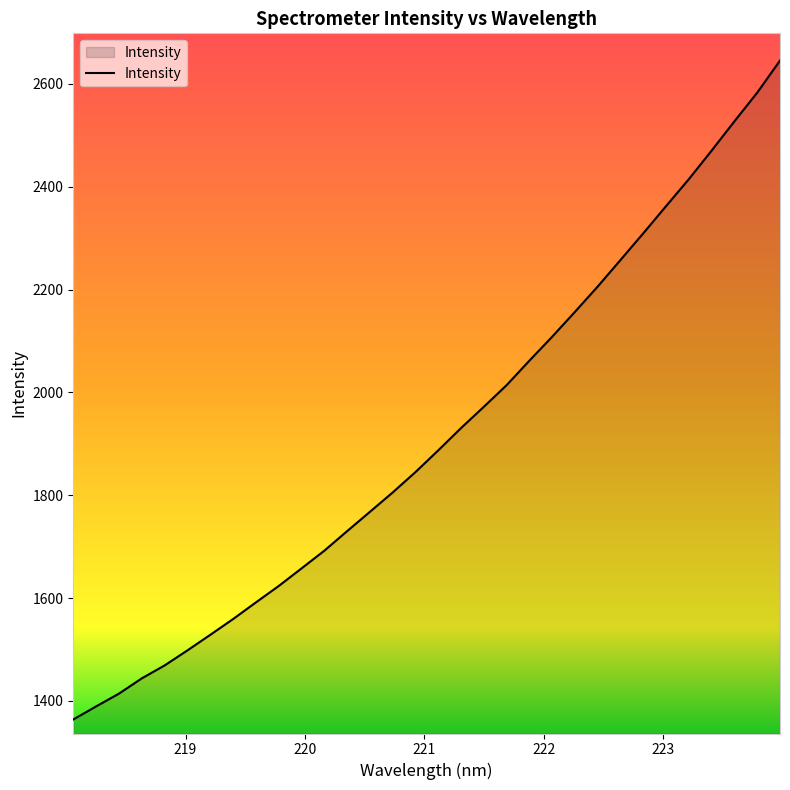

What is the average value?

1915.2